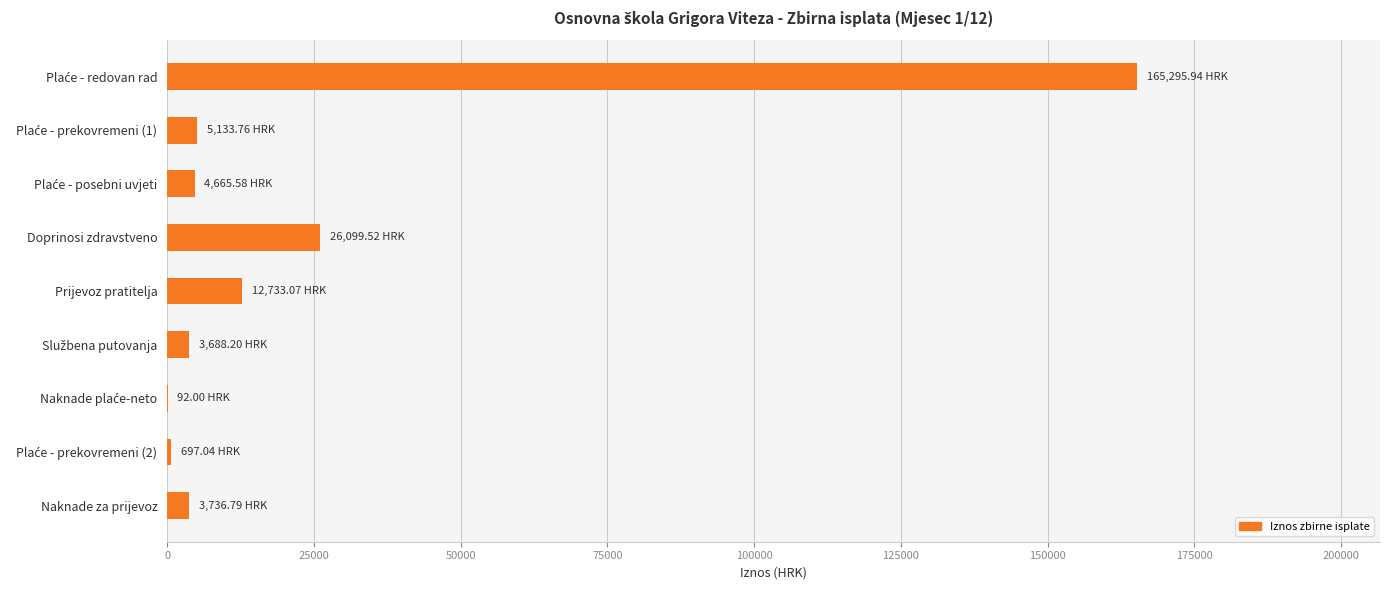

What is the sum of all values?

222141.9